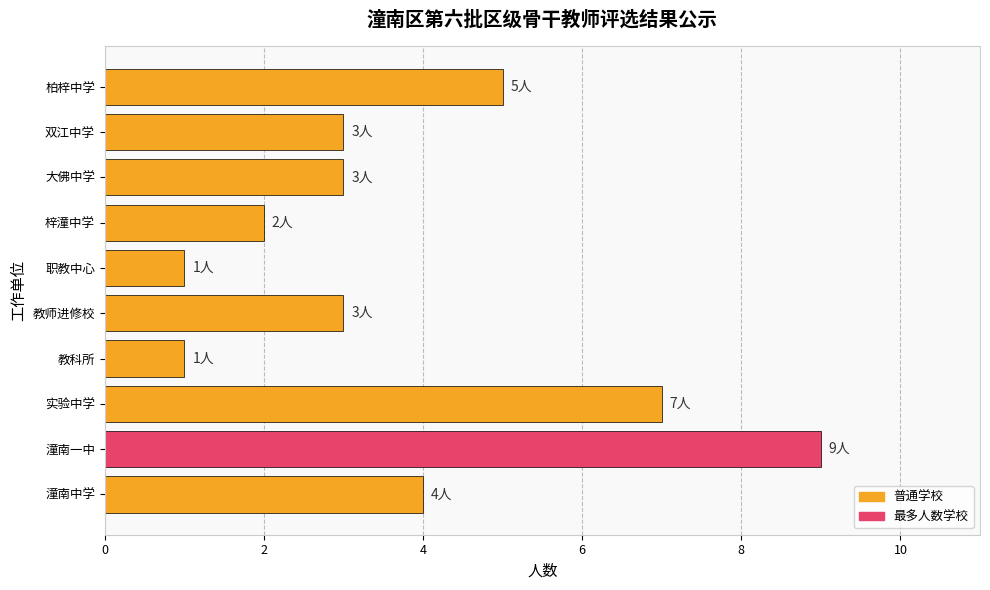

The chart shows a value of 5 at 柏梓中学. True or false?

True